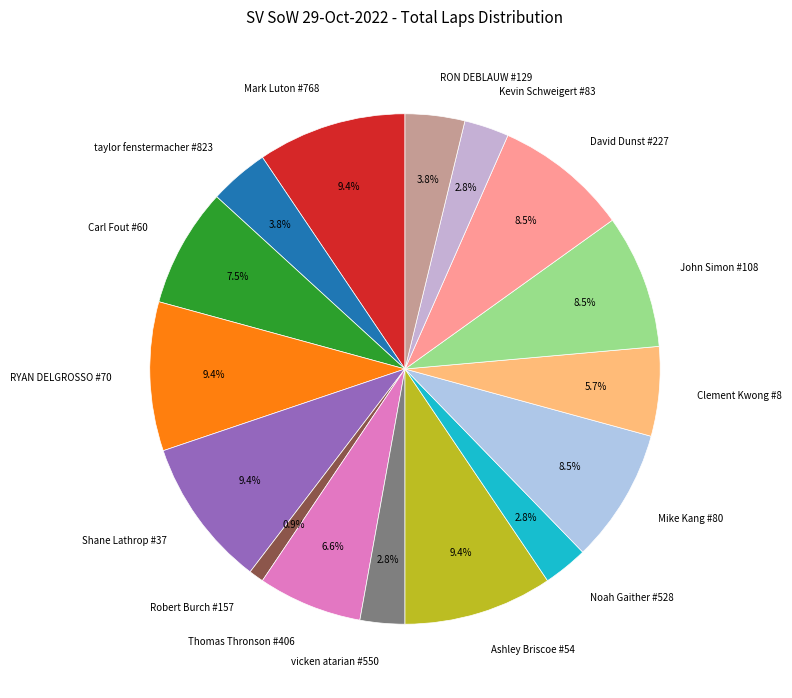

What percentage is the RON DEBLAUW #129 slice, to the nearest percent?

4%